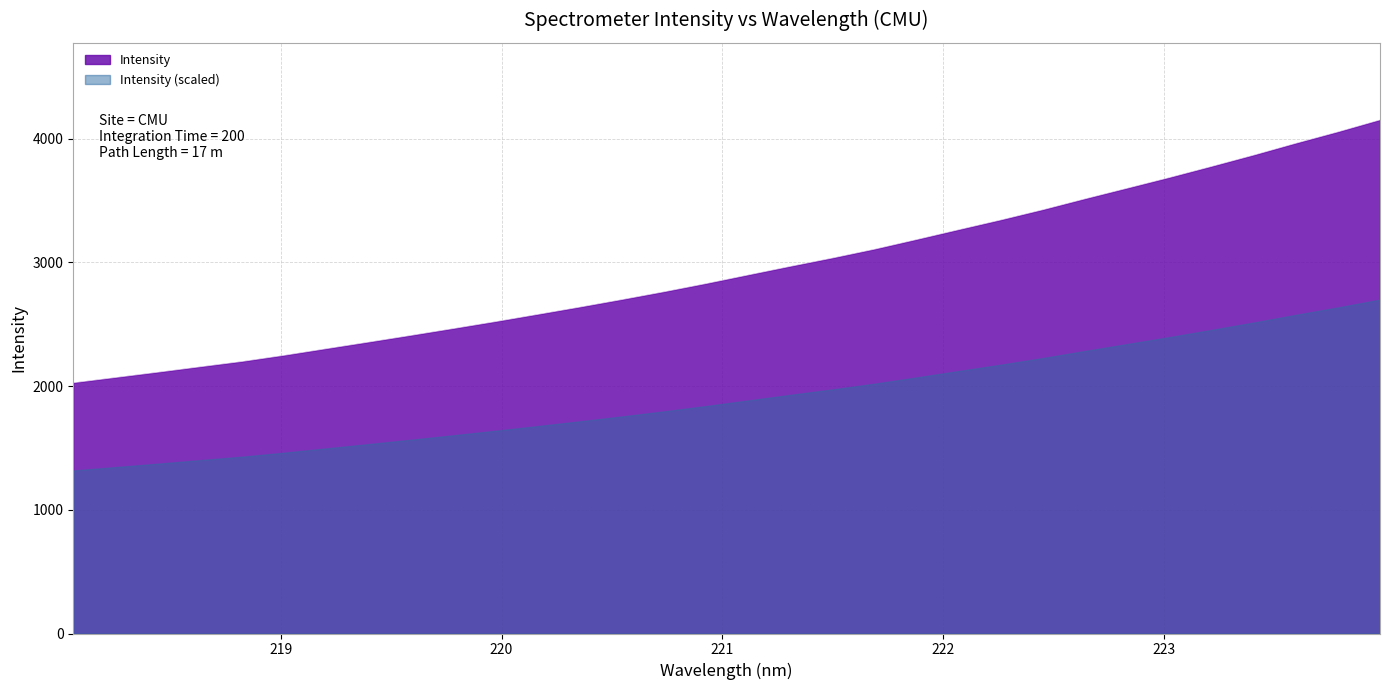

Reading left to right, transcribe all the data shown in this chart.

2026.5	2068.9	2111.3	2155.1	2198.4	2248.2	2301.7	2354.8	2408.9	2464.0	2520.0	2578.3	2637.3	2698.3	2761.3	2827.7	2897.4	2966.8	3034.4	3105.8	3183.9	3263.6	3342.4	3425.2	3513.2	3598.8	3684.9	3774.5	3866.1	3961.6	4053.8	4150.8